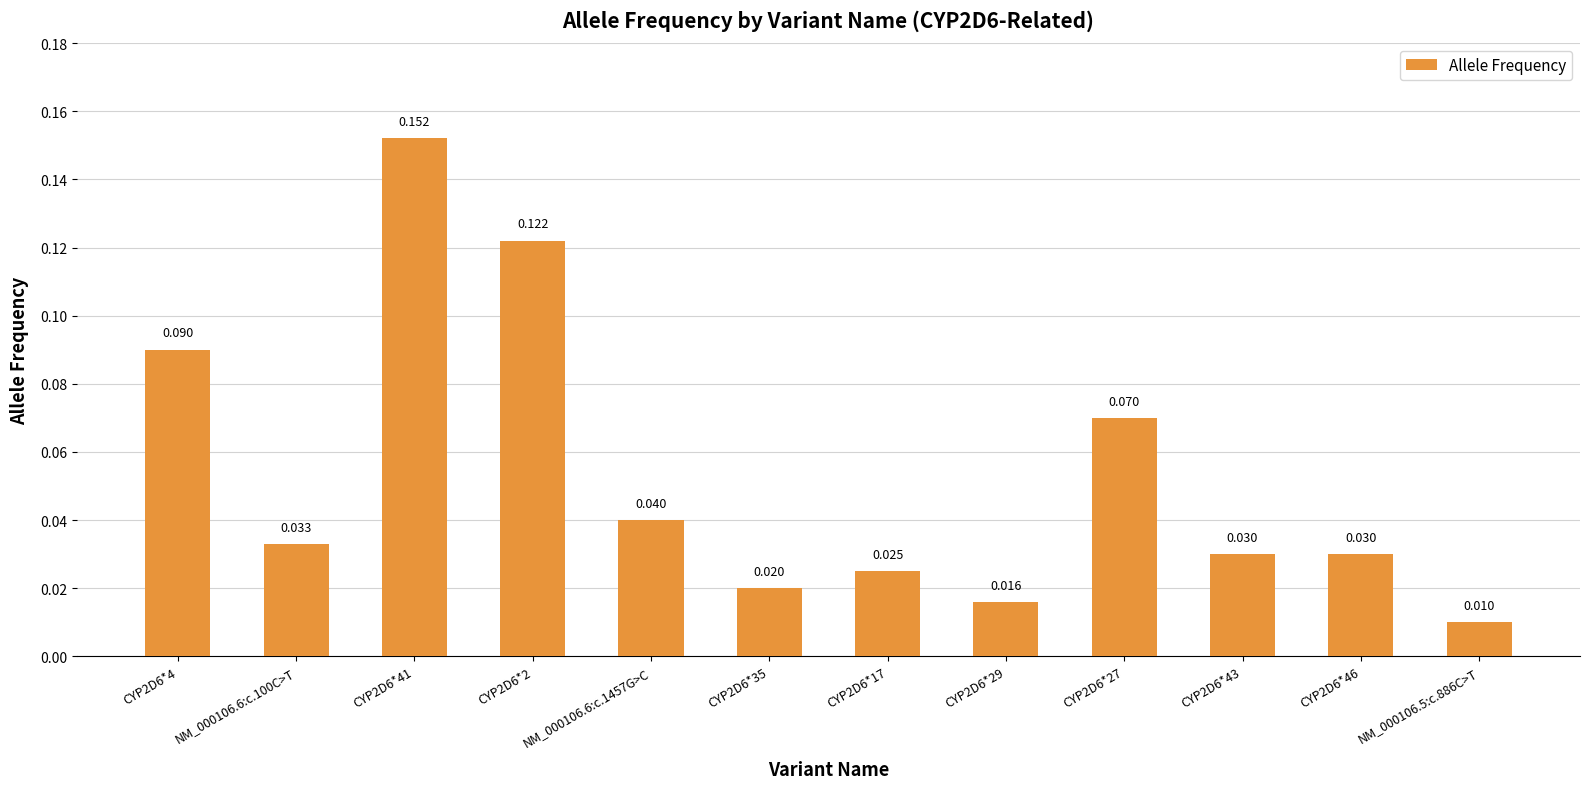

Count the number of data series in this chart.

1